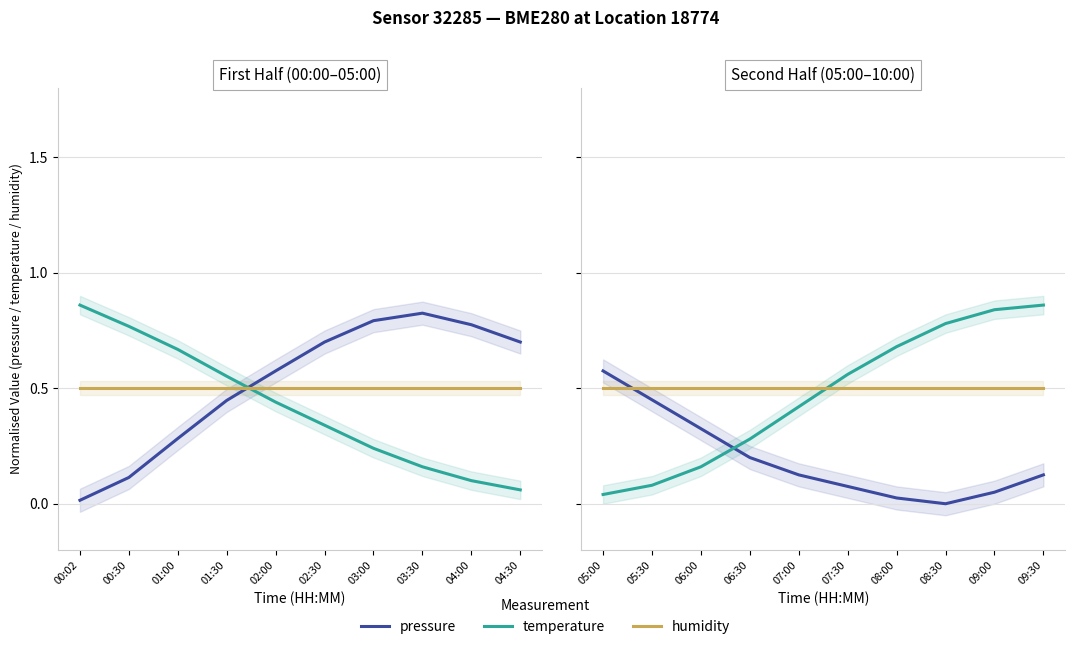

What is the difference between the maximum and minimum values in the temperature series?

0.8